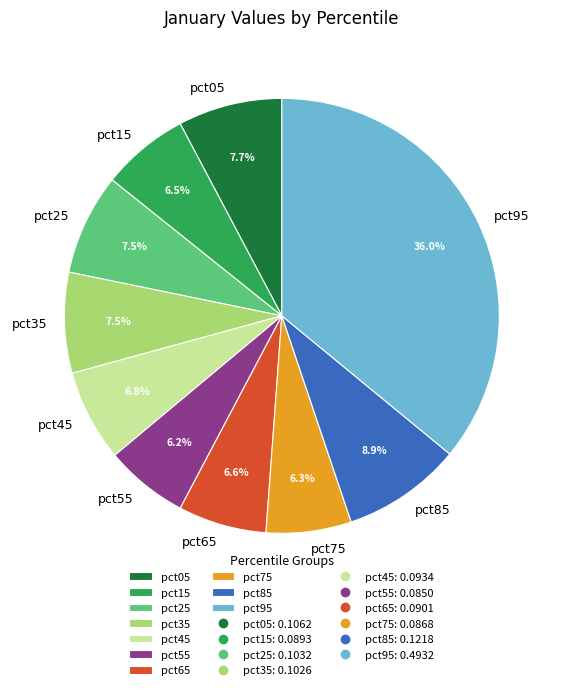

Which slice is the largest?

pct95